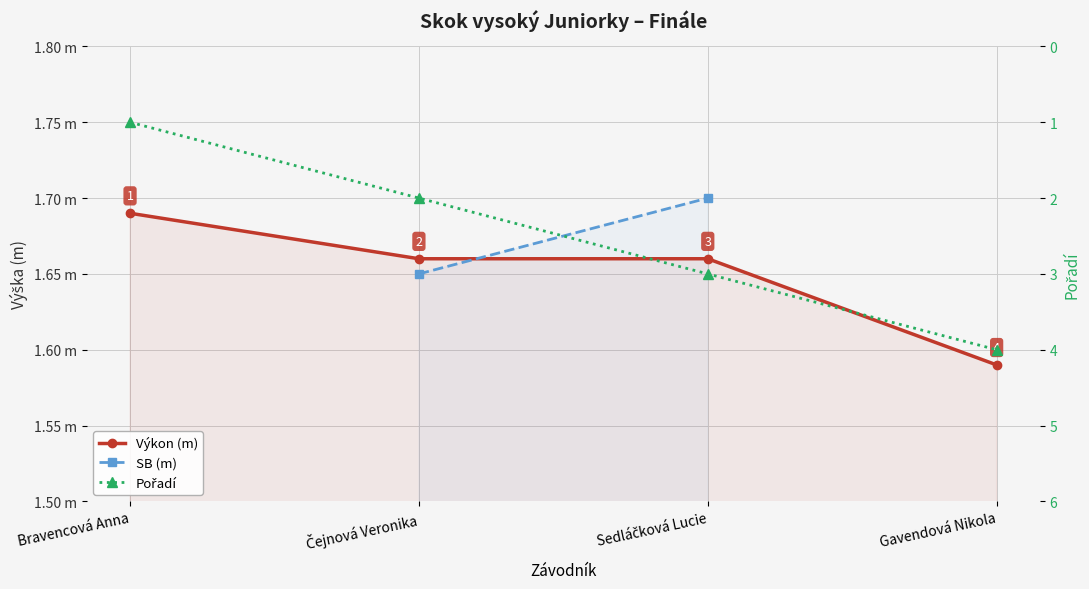

How many series are shown in this chart?

3